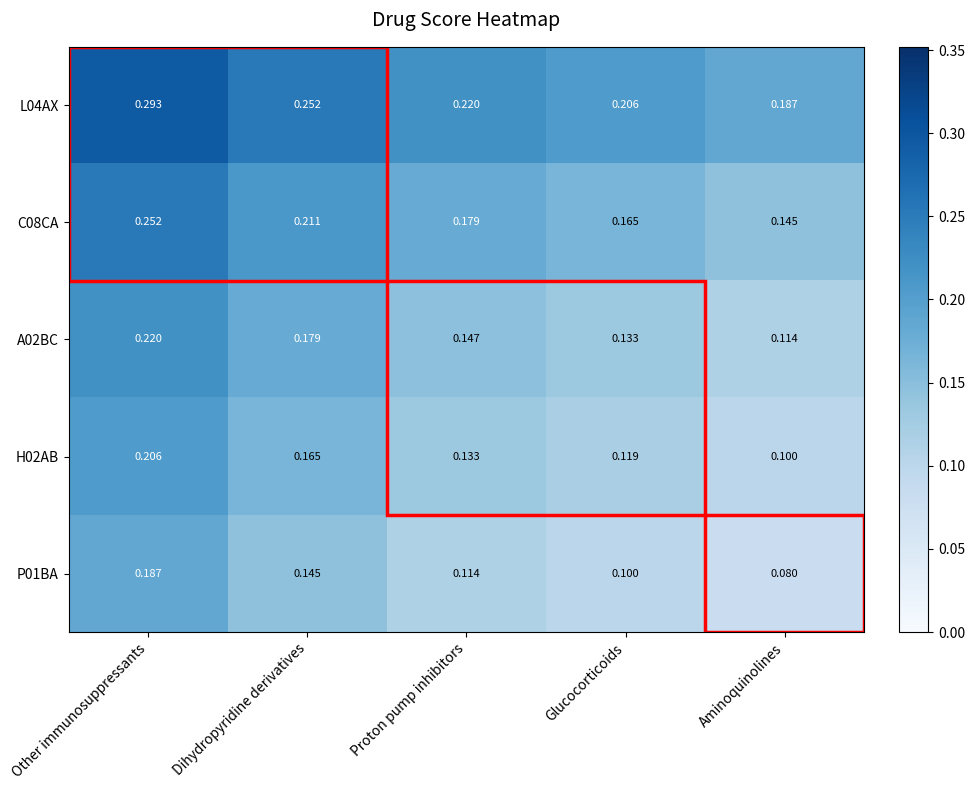

List the labels in order of H02AB value, smallest first.

Aminoquinolines, Glucocorticoids, Proton pump inhibitors, Dihydropyridine derivatives, Other immunosuppressants